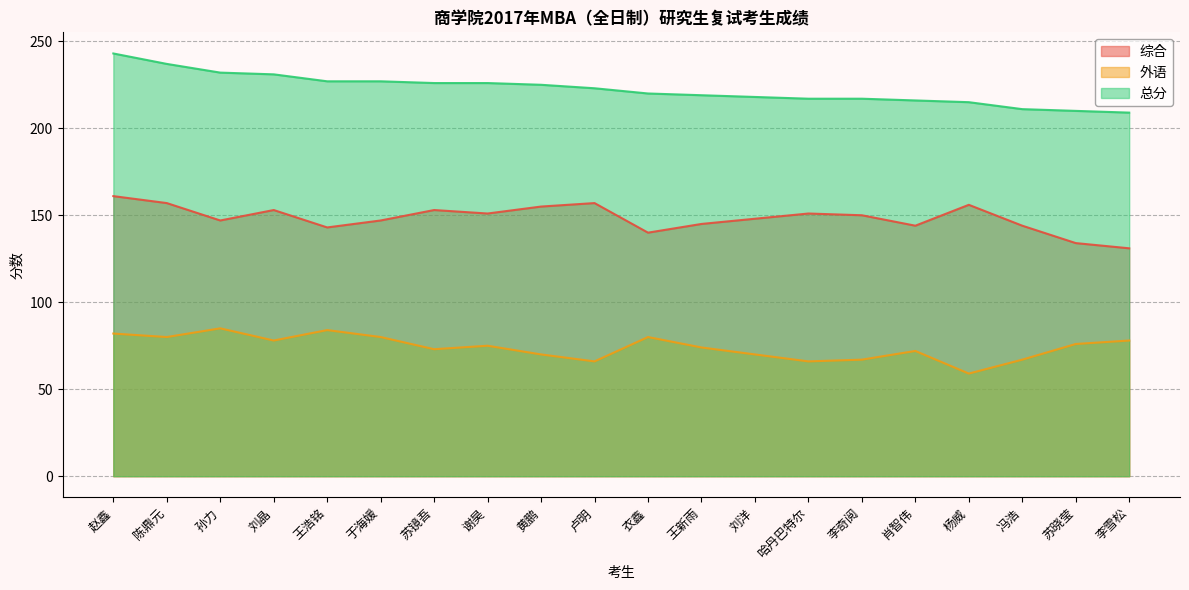

Which category has the highest value across all series?

赵鑫